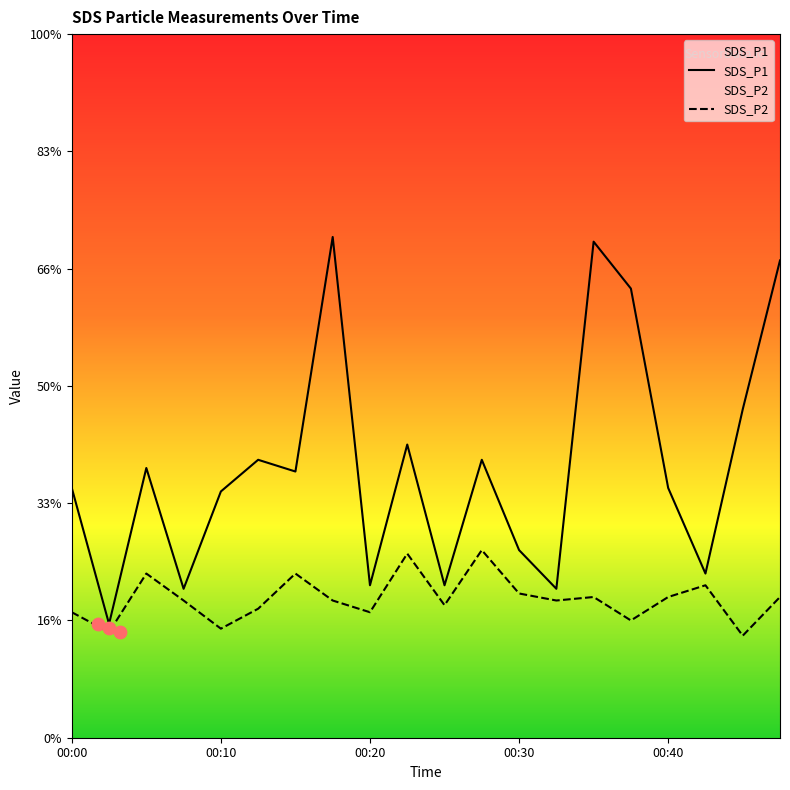

Which series has the largest total across all categories?

SDS_P1